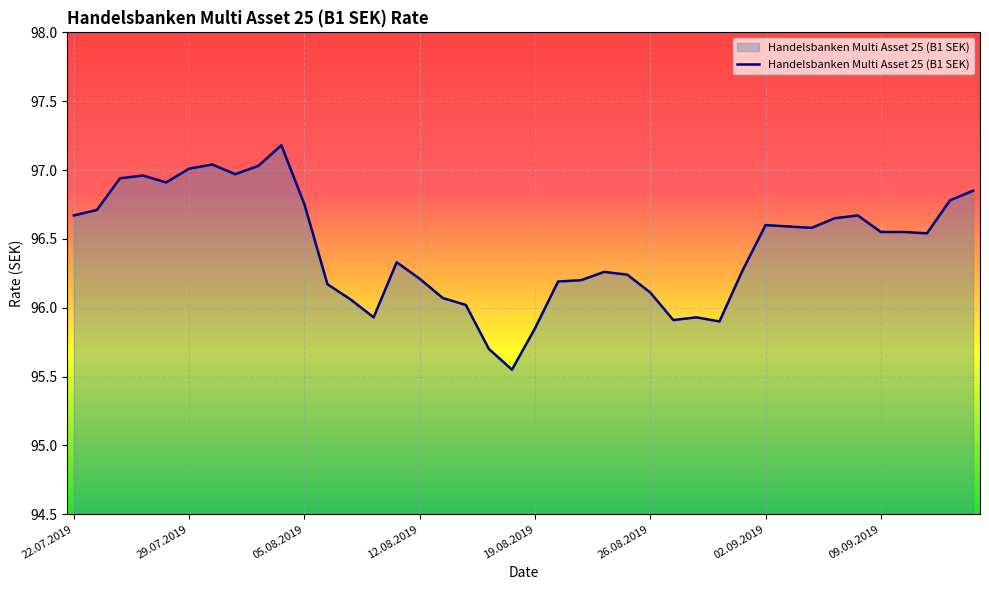

What is the greatest value displayed?

97.2